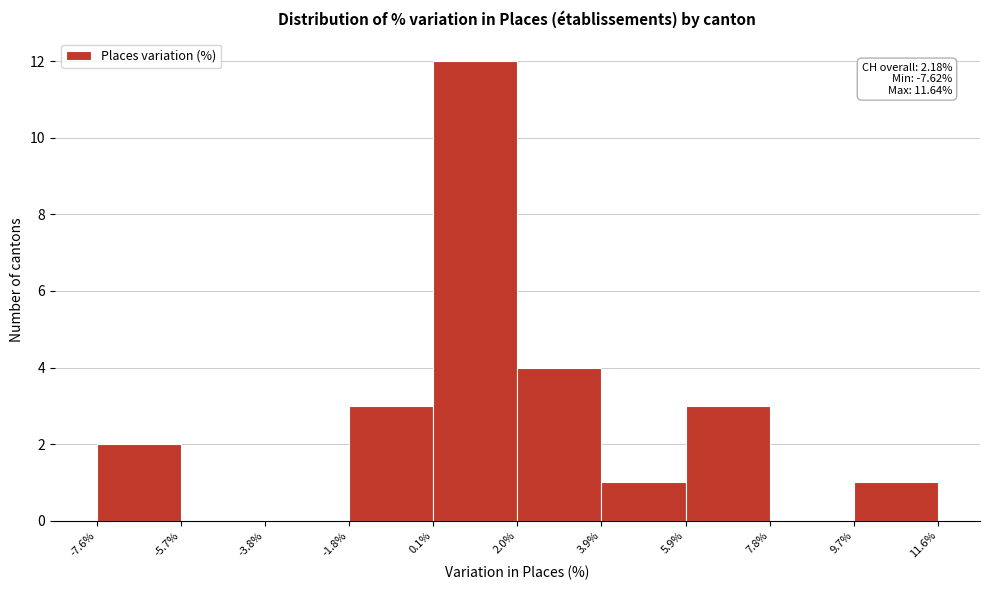

Which range on the x-axis has the tallest bar?

0.1% to 2.0%